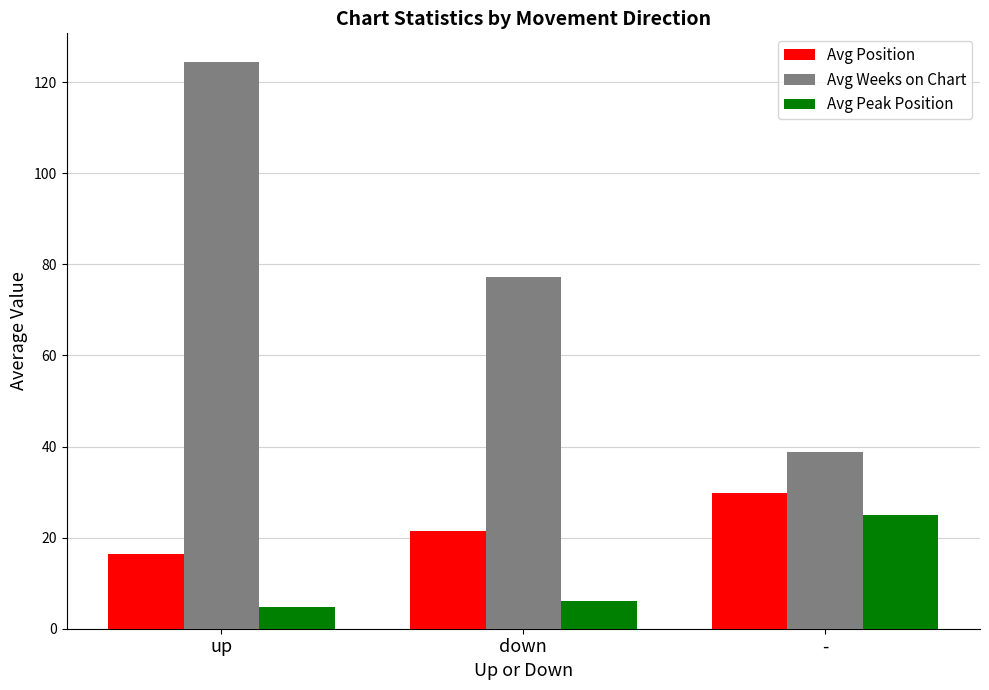

Which series has the widest spread of values?

Avg Weeks on Chart